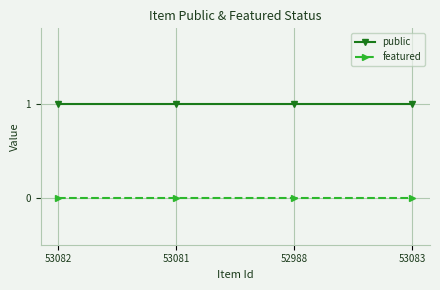

What are all the series names shown in the legend?

public, featured